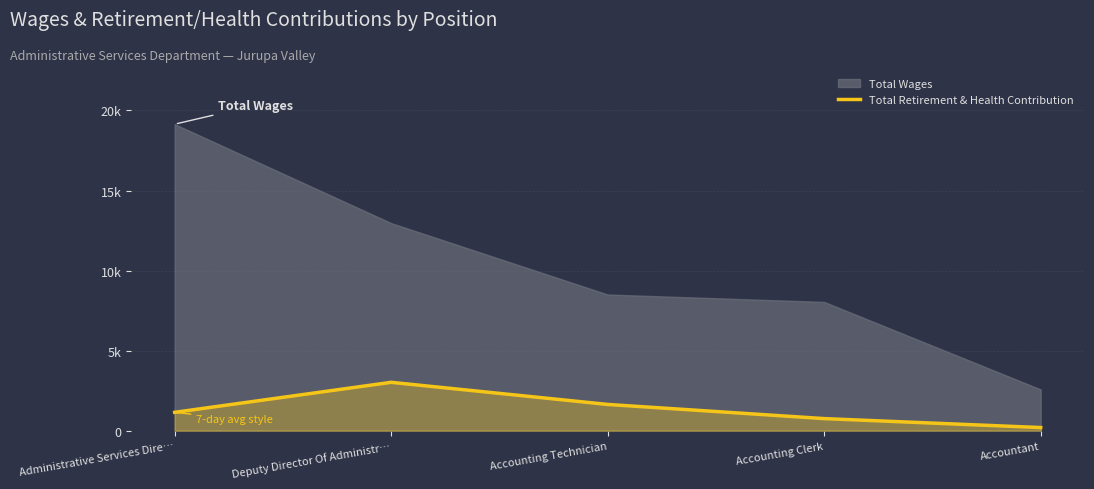

What is the label of the 3rd point from the left?

Accounting Technician